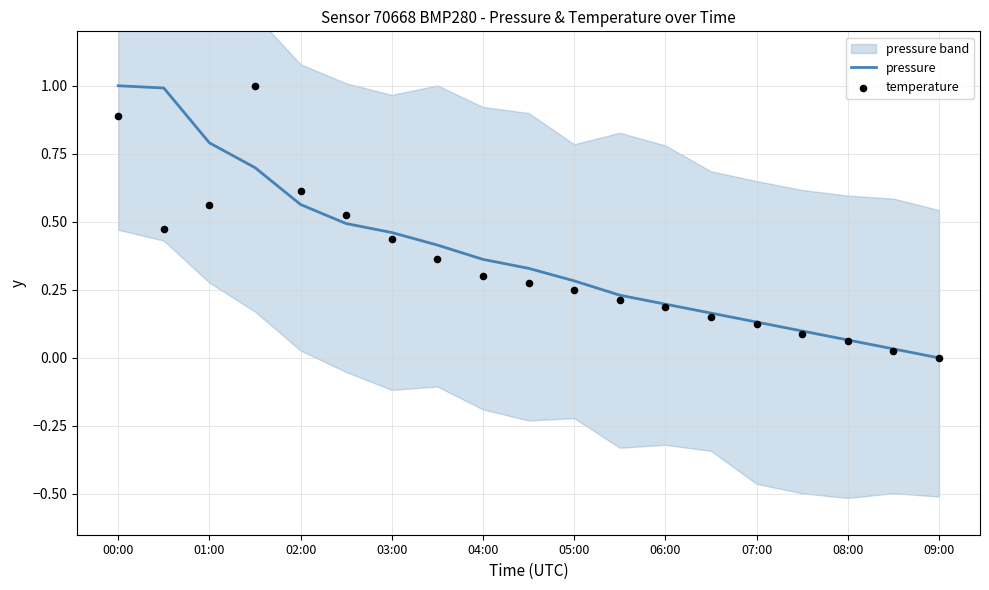

Which series reaches the minimum Y coordinate?

pressure